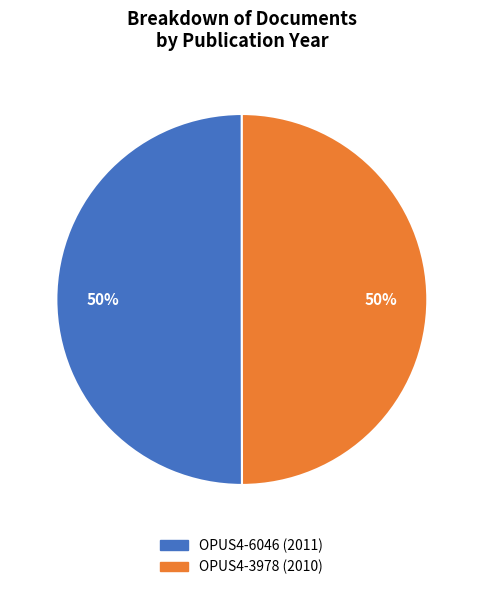

Approximately how many times larger is the value at OPUS4-3978 compared to OPUS4-6046?

1.0